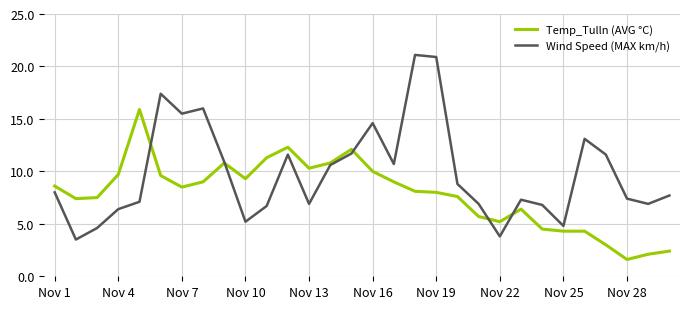

Which series has the largest range (max minus min)?

Wind Speed (MAX km/h)